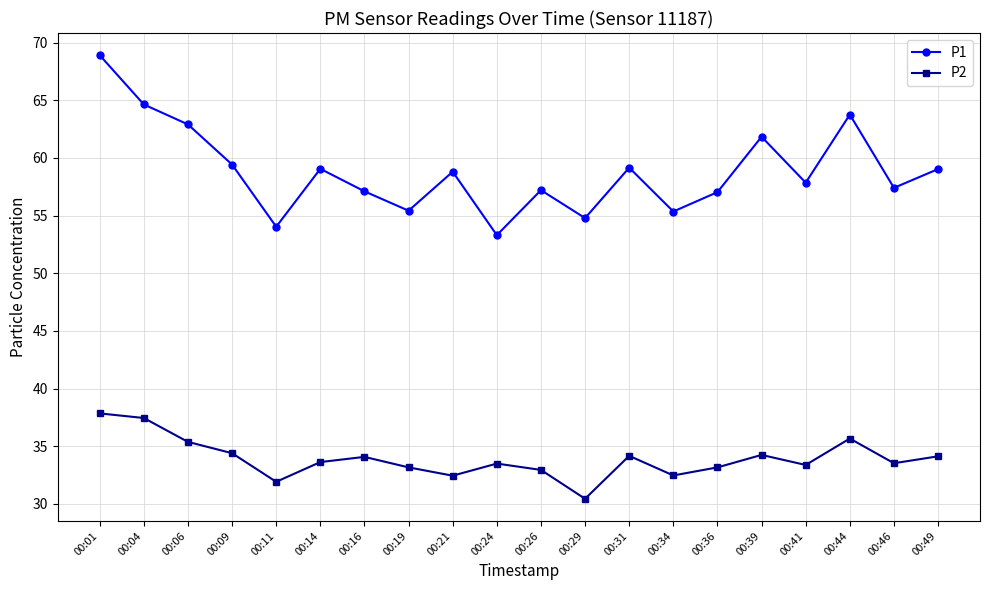

How many categories are shown in the chart?

20